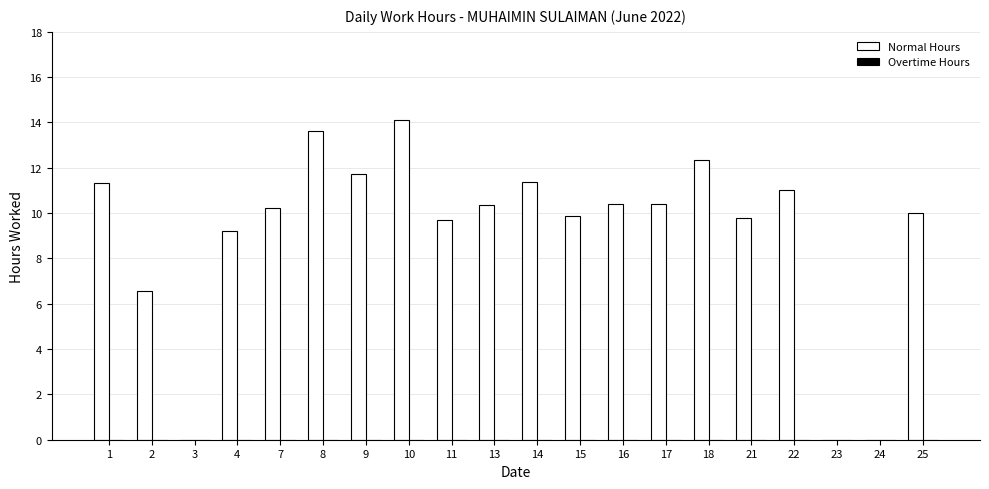

What is the sum of all values?

182.0